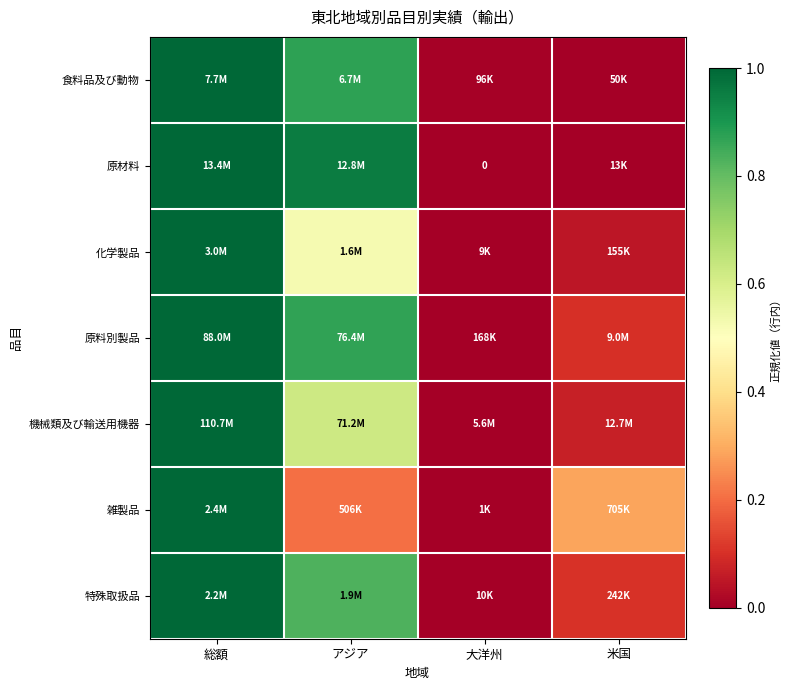

What is the difference between the maximum and second lowest values in the 機械類及び輸送用機器 series?

0.9